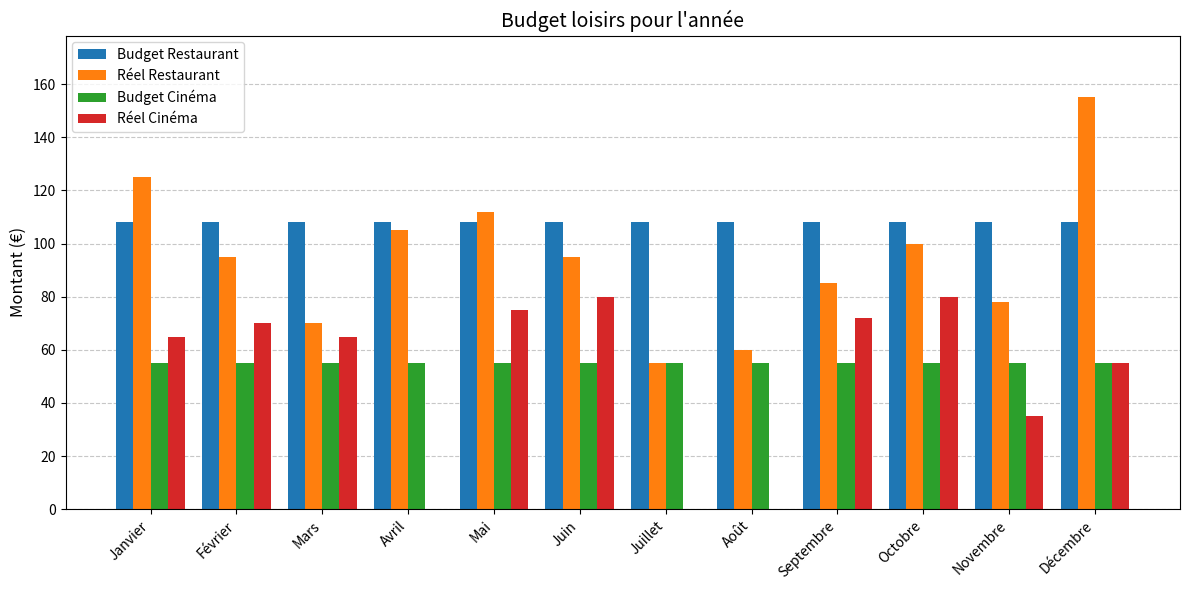

Reading left to right, transcribe all the data shown in this chart.

Budget Restaurant: Janvier=108	Février=108	Mars=108	Avril=108	Mai=108	Juin=108	Juillet=108	Août=108	Septembre=108	Octobre=108	Novembre=108	Décembre=108
Réel Restaurant: Janvier=125	Février=95	Mars=70	Avril=105	Mai=112	Juin=95	Juillet=55	Août=60	Septembre=85	Octobre=100	Novembre=78	Décembre=155
Budget Cinéma: Janvier=55	Février=55	Mars=55	Avril=55	Mai=55	Juin=55	Juillet=55	Août=55	Septembre=55	Octobre=55	Novembre=55	Décembre=55
Réel Cinéma: Janvier=65	Février=70	Mars=65	Avril=0	Mai=75	Juin=80	Juillet=0	Août=0	Septembre=72	Octobre=80	Novembre=35	Décembre=55